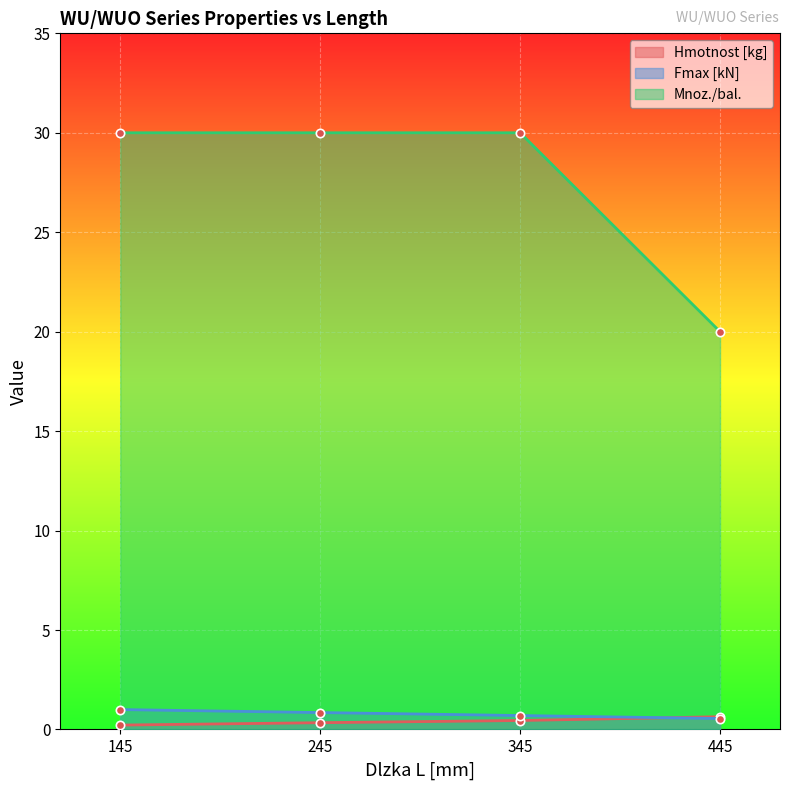

At how many categories does at least one series exceed 15?

4